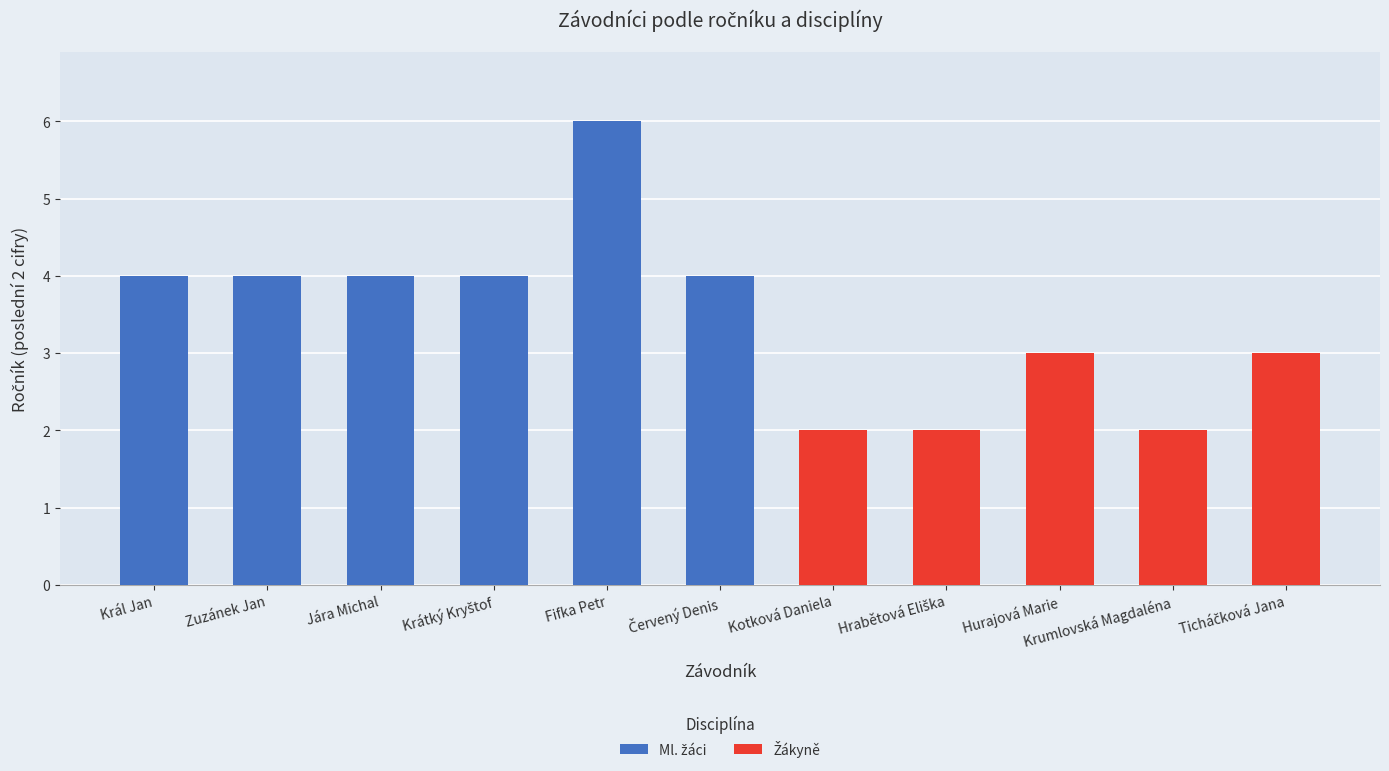

At which category is the sum across all series the highest?

Fifka Petr